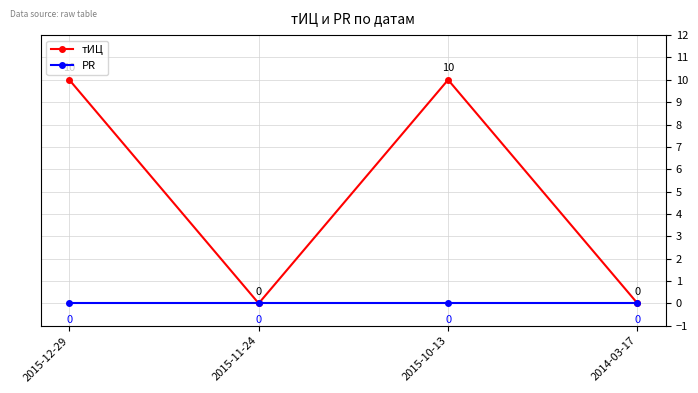

Which series has the widest spread of values?

тИЦ